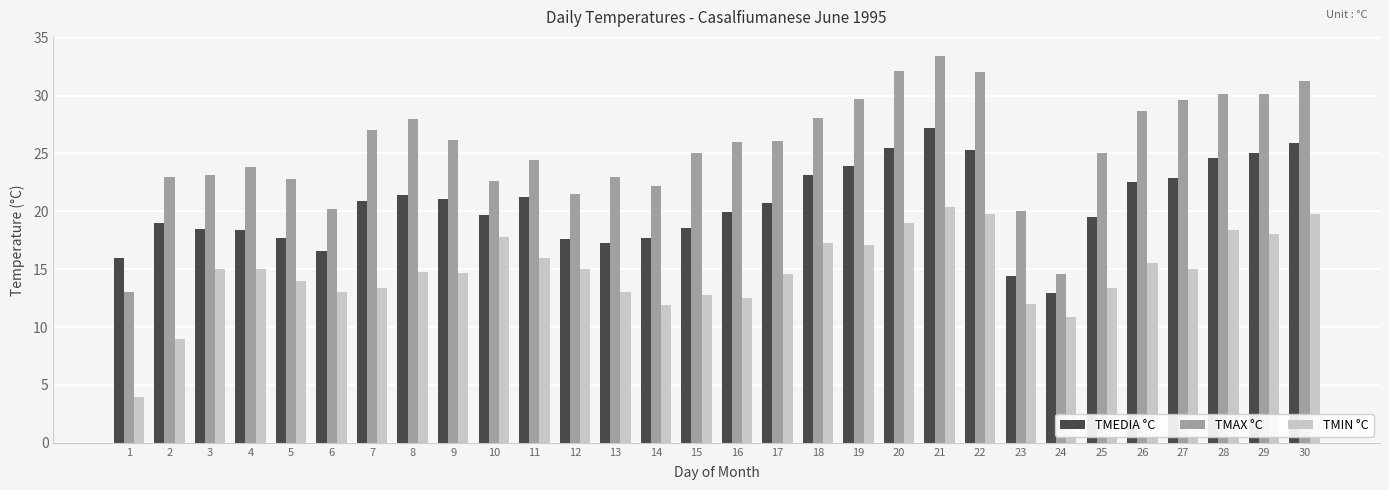

Read the TMAX °C value at 3.

23.1